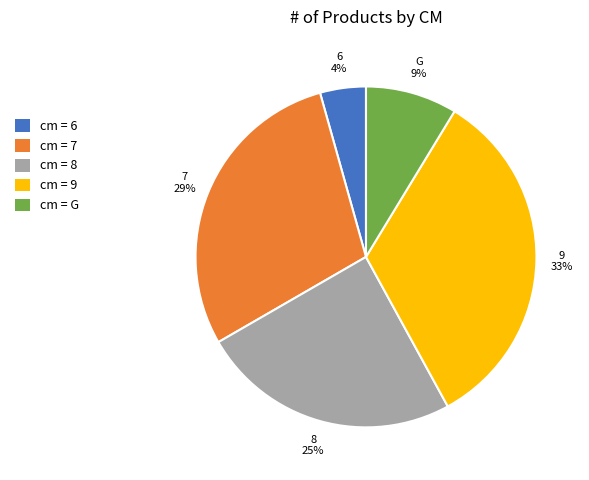

Do cm = 6 and cm = G together represent more than half of the pie?

No